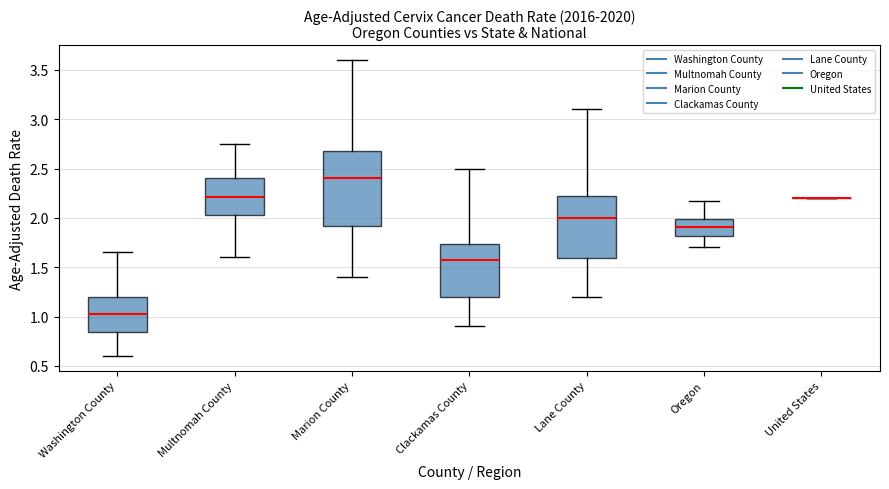

Which box is the tallest, from its lower edge to its upper edge?

Marion County